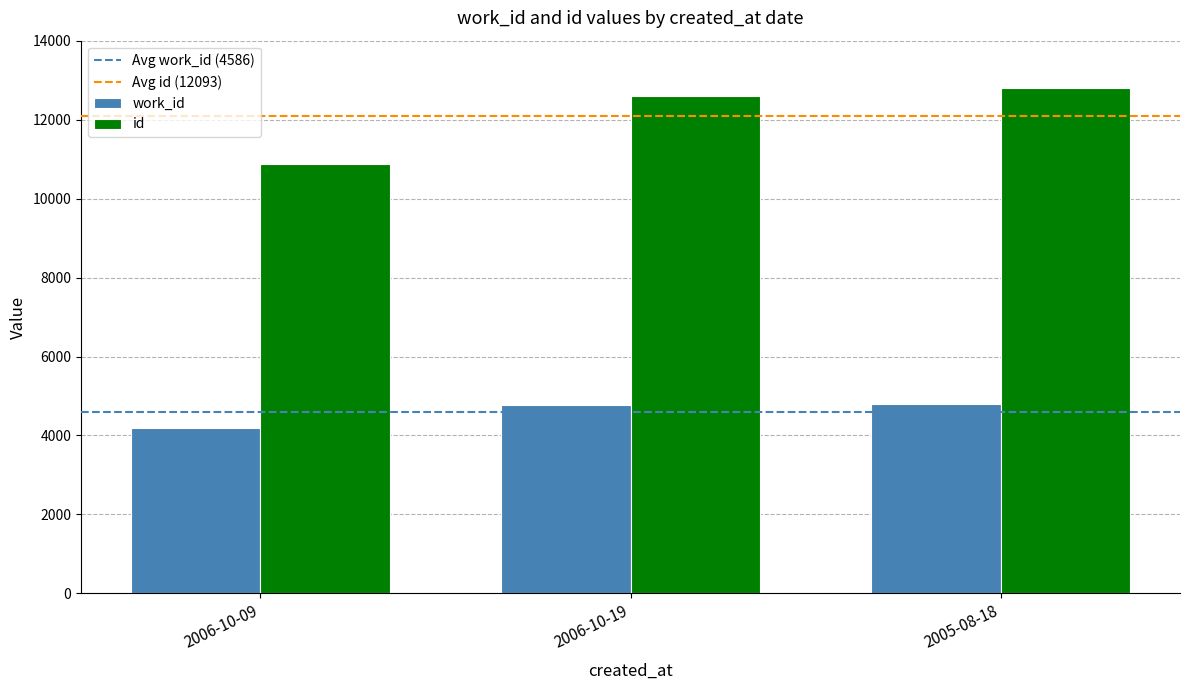

Which series has the largest range (max minus min)?

id